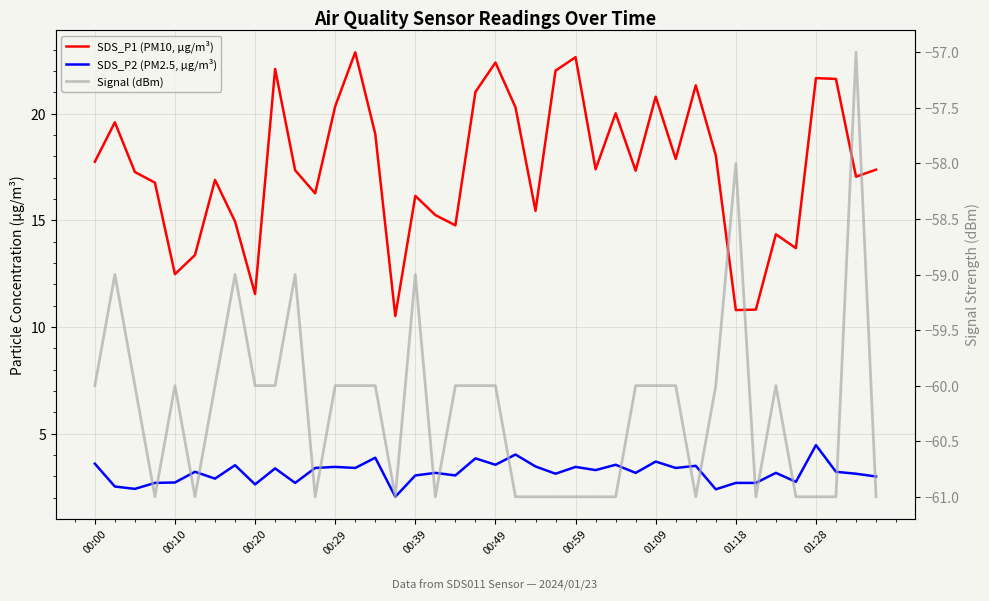

What is the difference between the maximum and minimum values in the SDS_P1 (PM10, µg/m³) series?

12.4